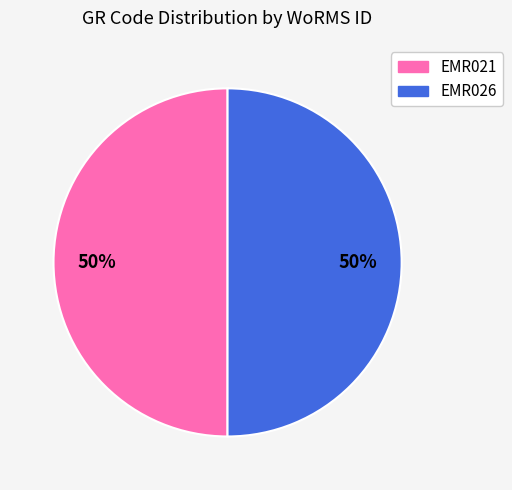

Approximately how many times larger is the value at EMR026 compared to EMR021?

1.0